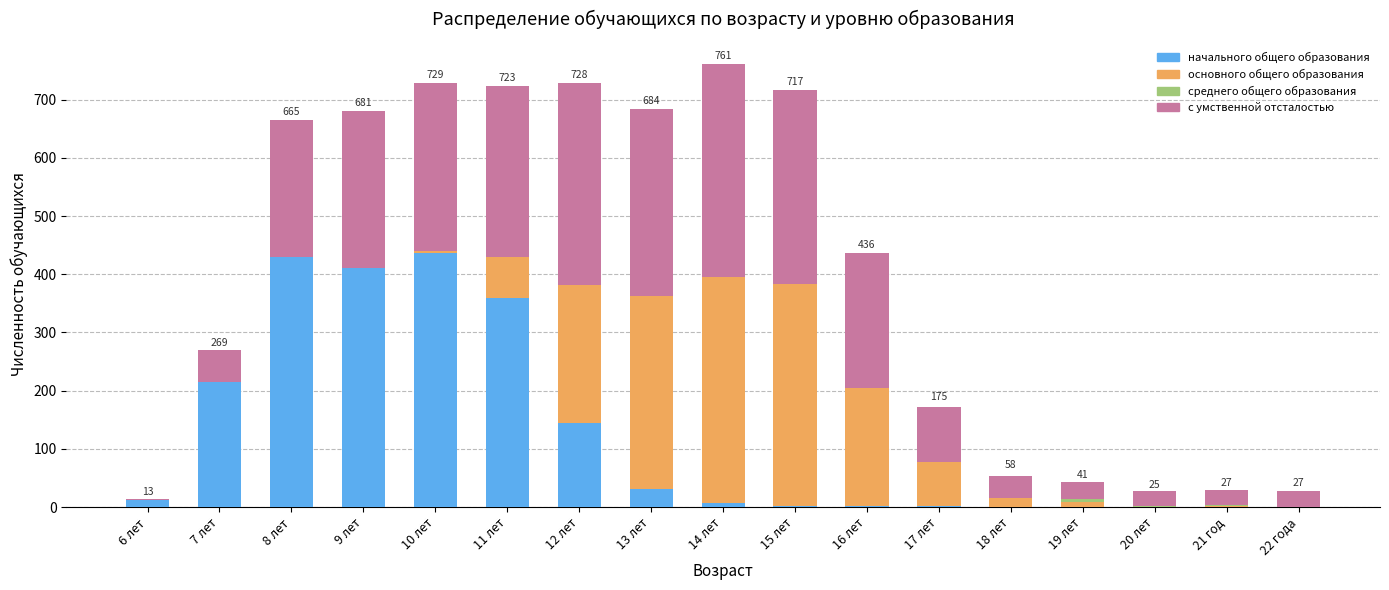

What is the highest value of the начального общего образования series?

437